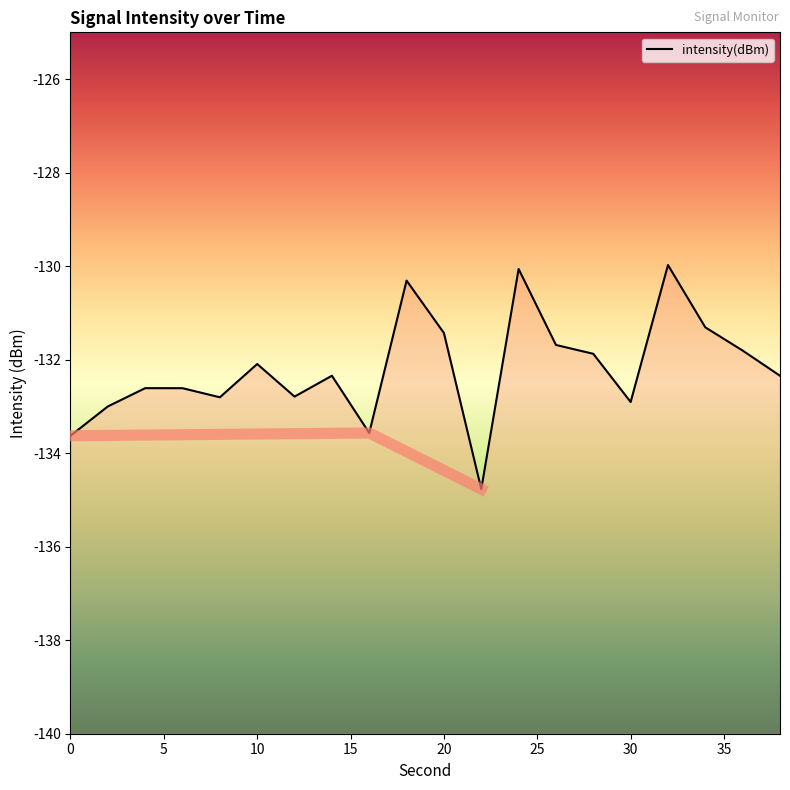

What is the change in value from 2 to 4?

+0.4